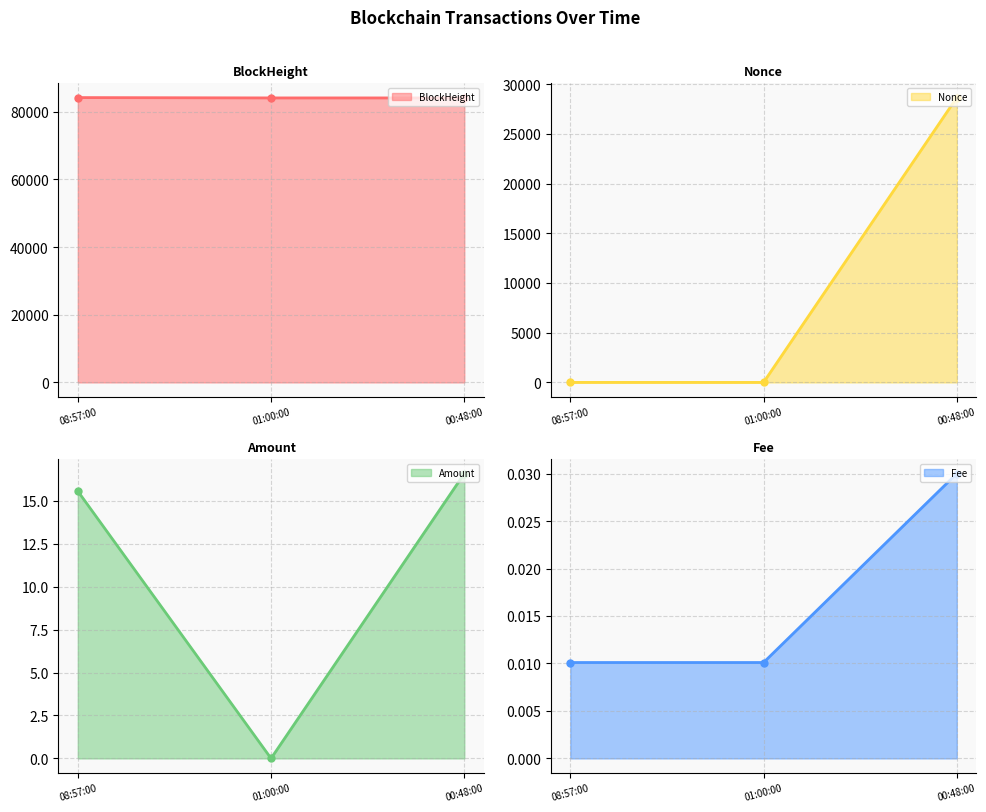

What is the sum of all Amount values?

32.1